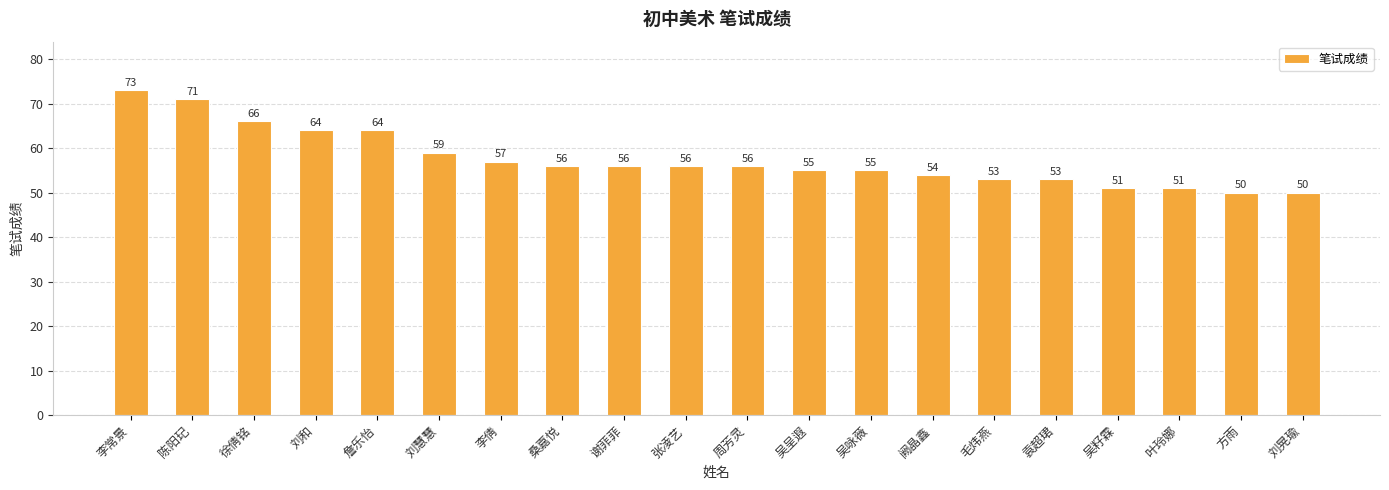

True or false: the data shows 56 at 张凌艺.

True